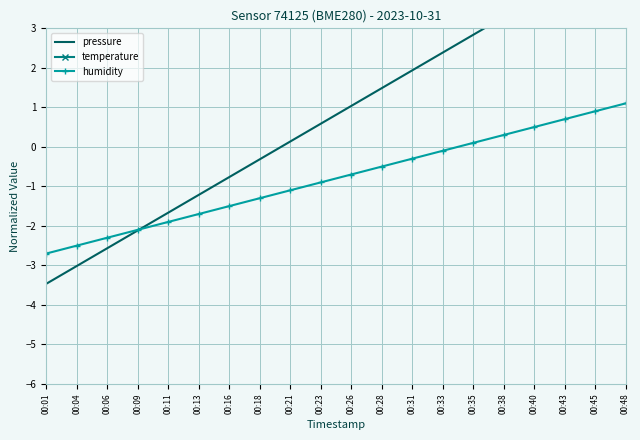

List the series in order of their overall mean, highest first.

pressure, humidity, temperature